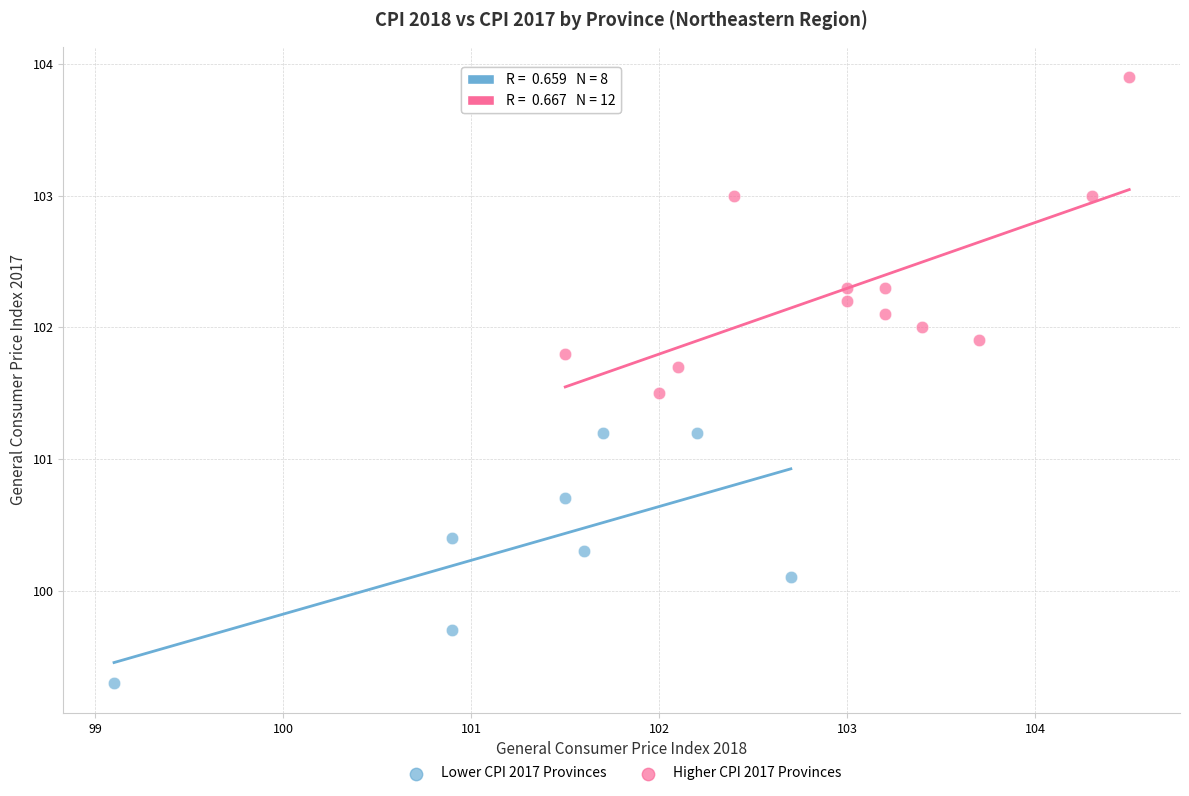

Which series has the largest Y range (max minus min)?

Higher CPI 2017 Provinces